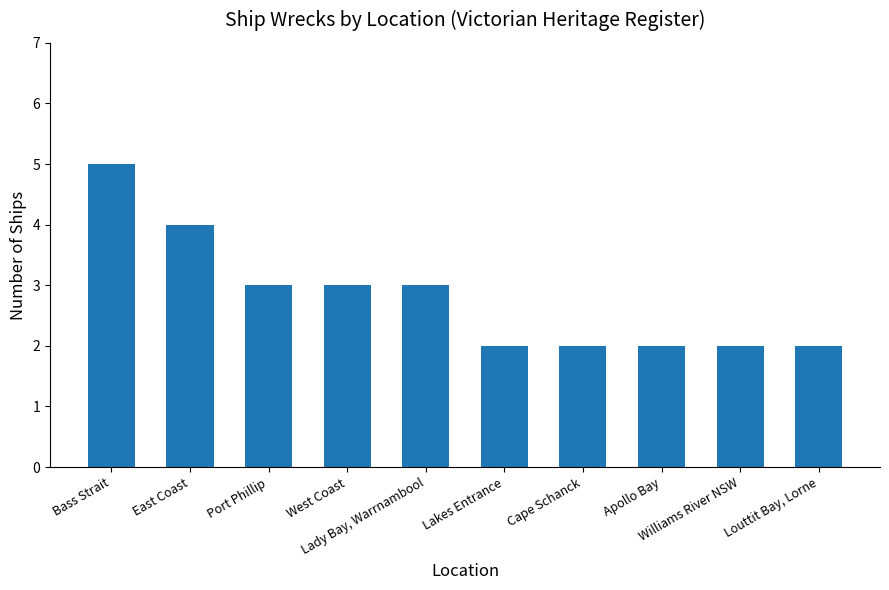

What value does the data have at Lakes Entrance?

2